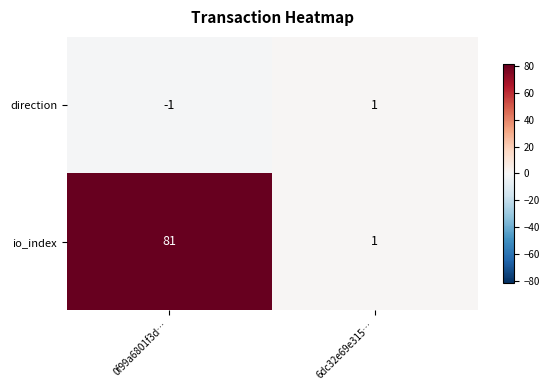

Which series has the widest spread of values?

io_index